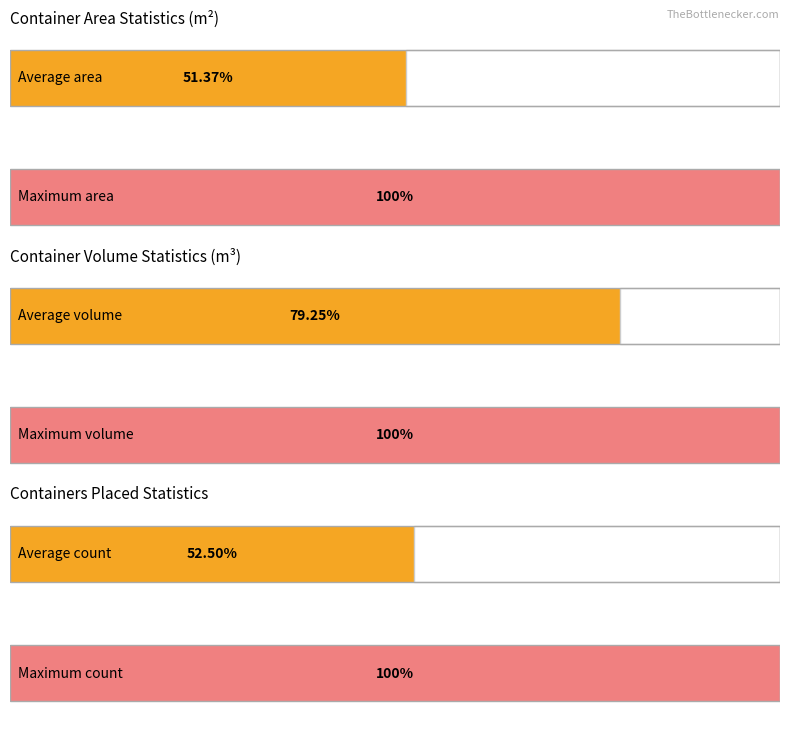

The value of containers_placed at 6 is 0.5. True or false?

False